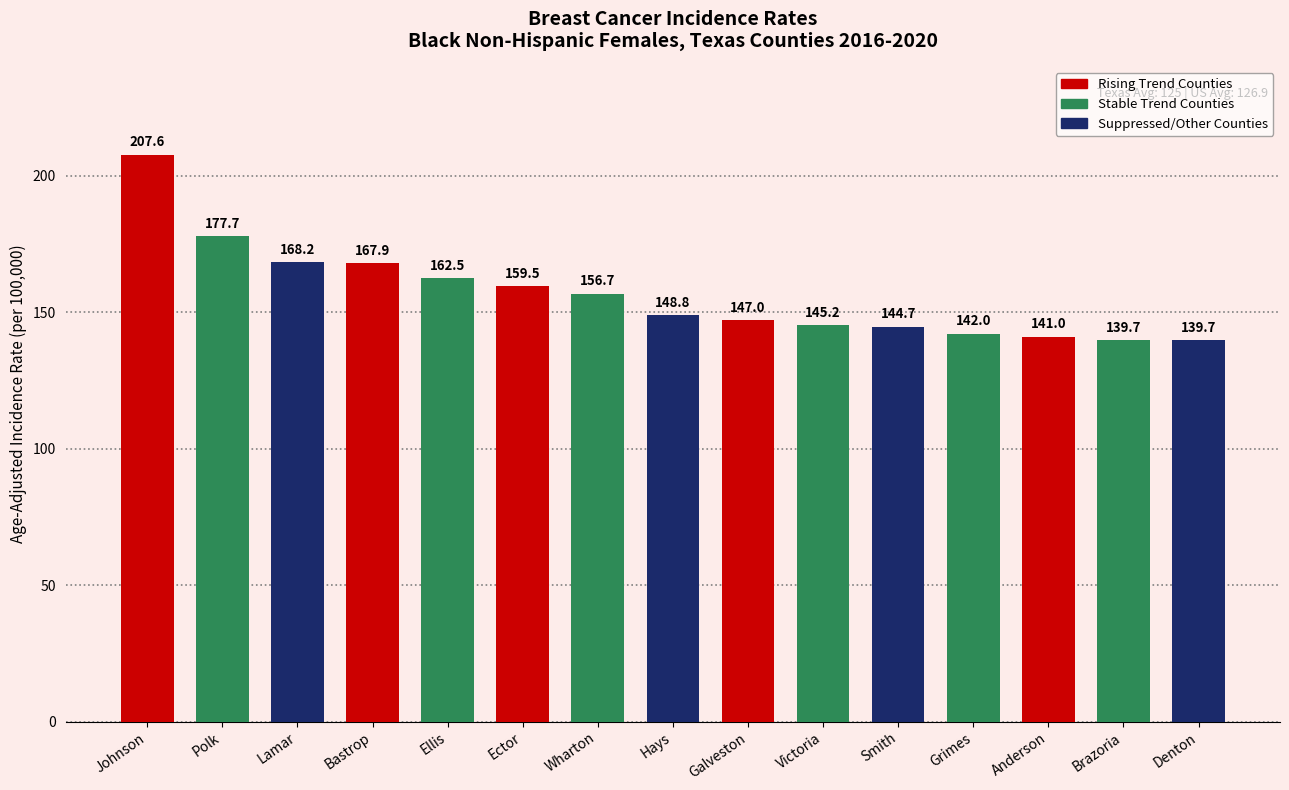

Reading left to right, what are all the values shown in this chart?

Johnson=207.6	Polk=177.7	Lamar=168.2	Bastrop=167.9	Ellis=162.5	Ector=159.5	Wharton=156.7	Hays=148.8	Galveston=147.0	Victoria=145.2	Smith=144.7	Grimes=142.0	Anderson=141.0	Brazoria=139.7	Denton=139.7